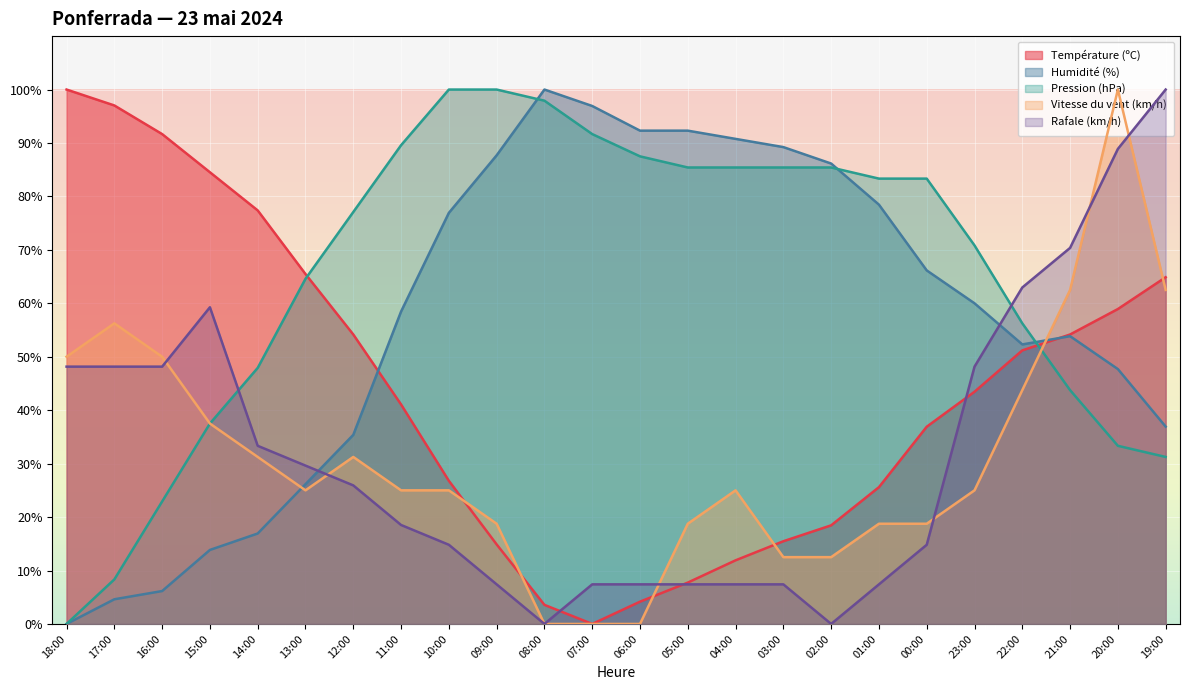

Which has a higher value, 02:00 or 08:00?

02:00